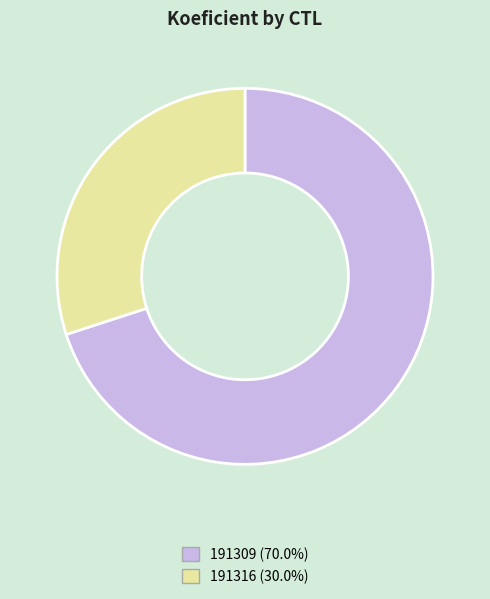

What is the smallest slice in the pie chart?

191316